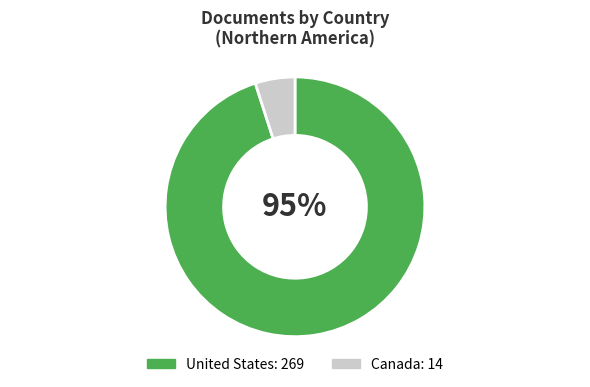

Rank the categories by value from highest to lowest.

United States, Canada